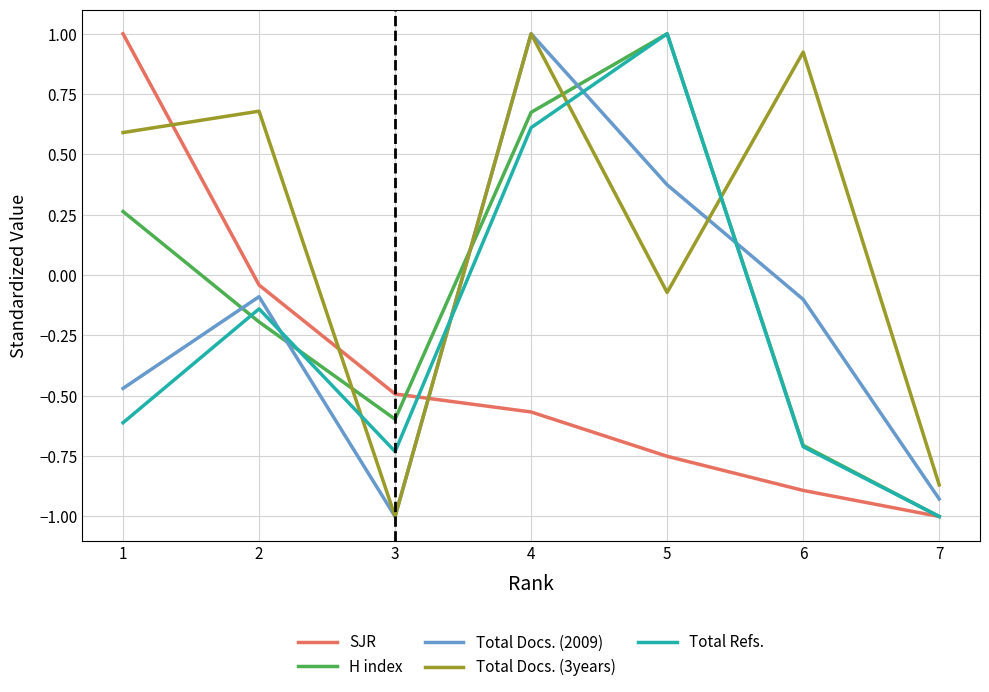

The value of Total Refs. at 6 is -0.7. True or false?

True